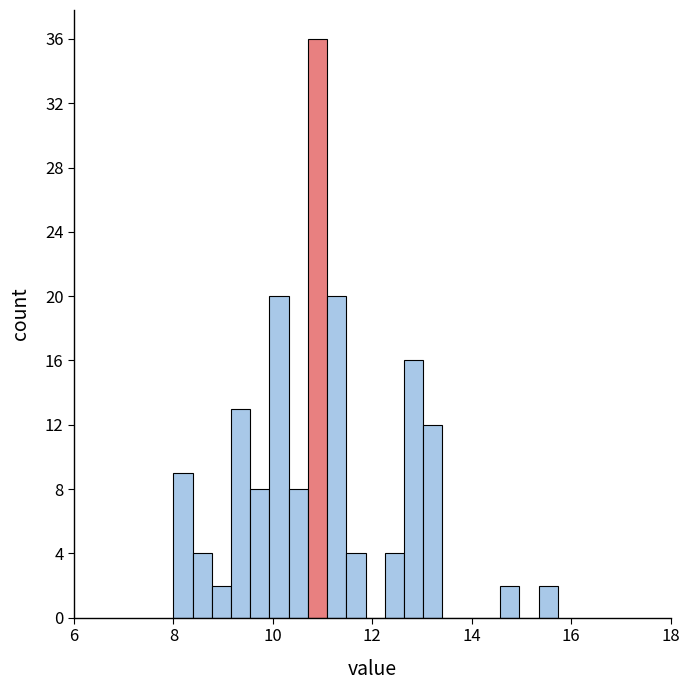

Read against the x-axis, roughly where is the centre of the tallest bar?

10.8